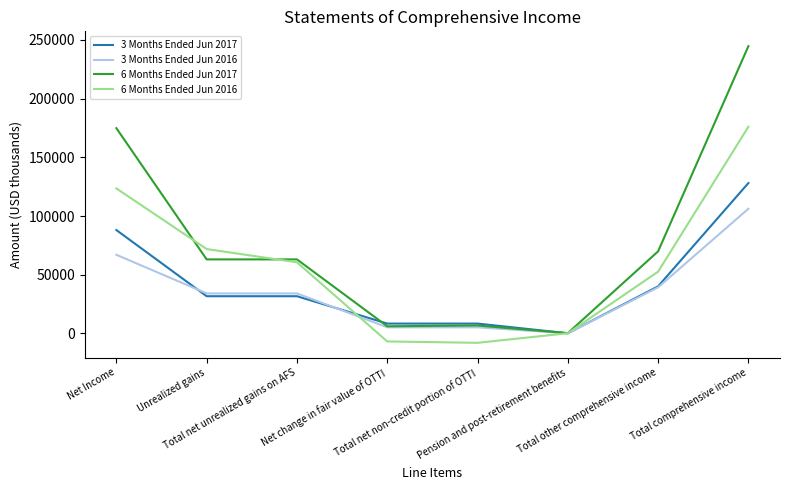

Which series has the largest total across all categories?

6 Months Ended Jun 2017